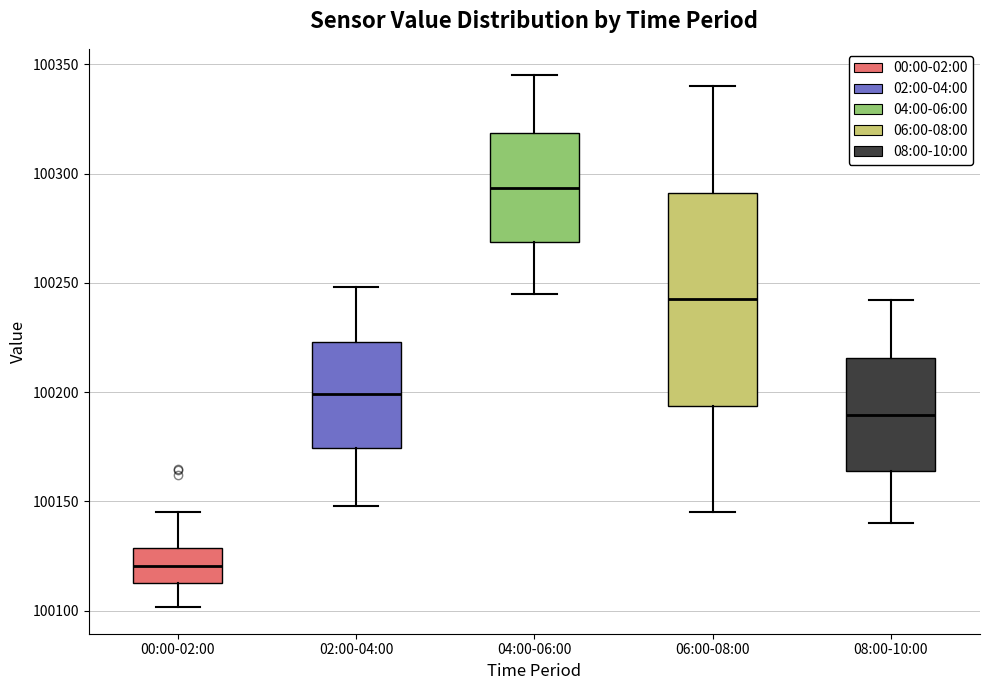

Reading left to right, transcribe this box plot: for each box, give where its median line is, the range the box spans, and where its two whiskers end, as read against the y-axis. The values are not printed on the chart, so give them approximately, as read against the axis.

00:00-02:00: median 100120, box 100115 to 100130, whiskers 100100 to 100145
02:00-04:00: median 100200, box 100175 to 100225, whiskers 100150 to 100250
04:00-06:00: median 100295, box 100270 to 100320, whiskers 100245 to 100345
06:00-08:00: median 100245, box 100195 to 100290, whiskers 100145 to 100340
08:00-10:00: median 100190, box 100165 to 100215, whiskers 100140 to 100240